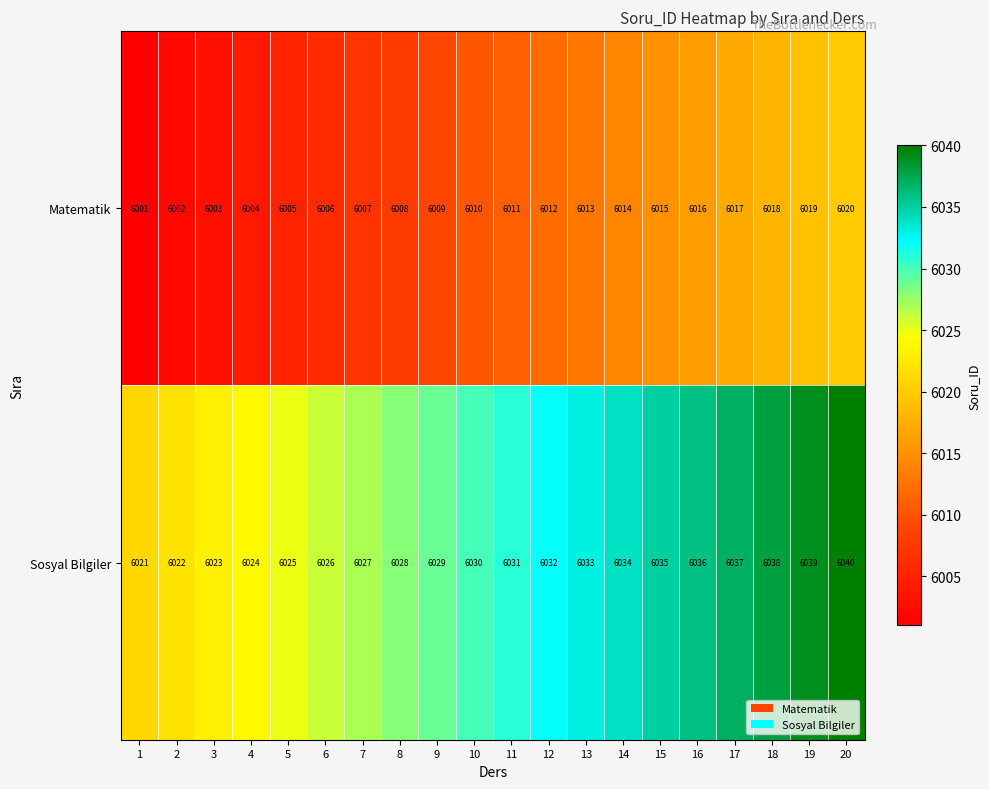

Rank the series at 4 from highest to lowest value.

Sosyal Bilgiler, Matematik